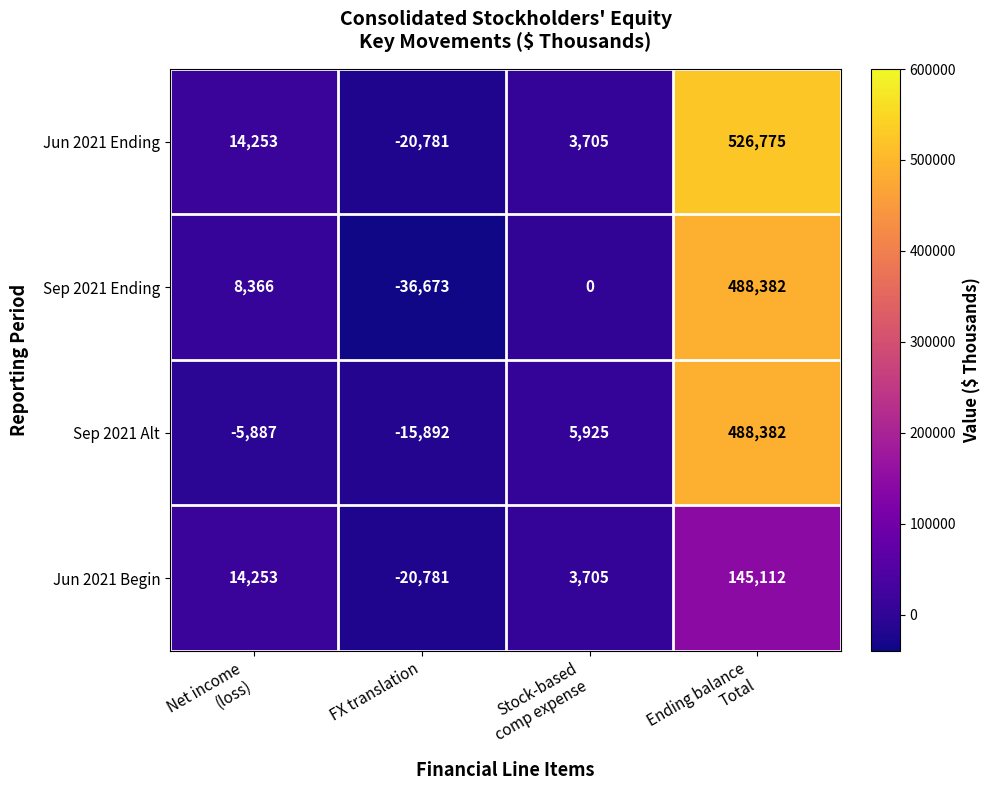

What is the difference between the second highest and second lowest values in the Jun 2021 Begin series?

10548